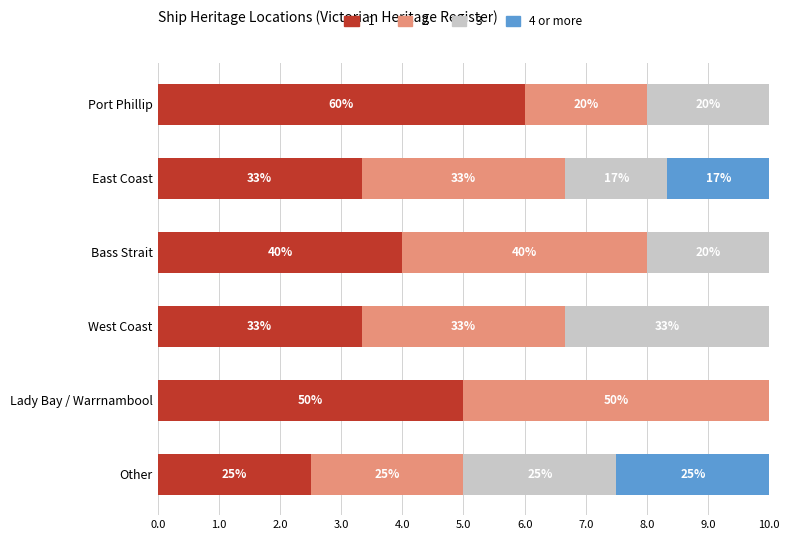

What are all the series names shown in the legend?

1, 2, 3, 4 or more